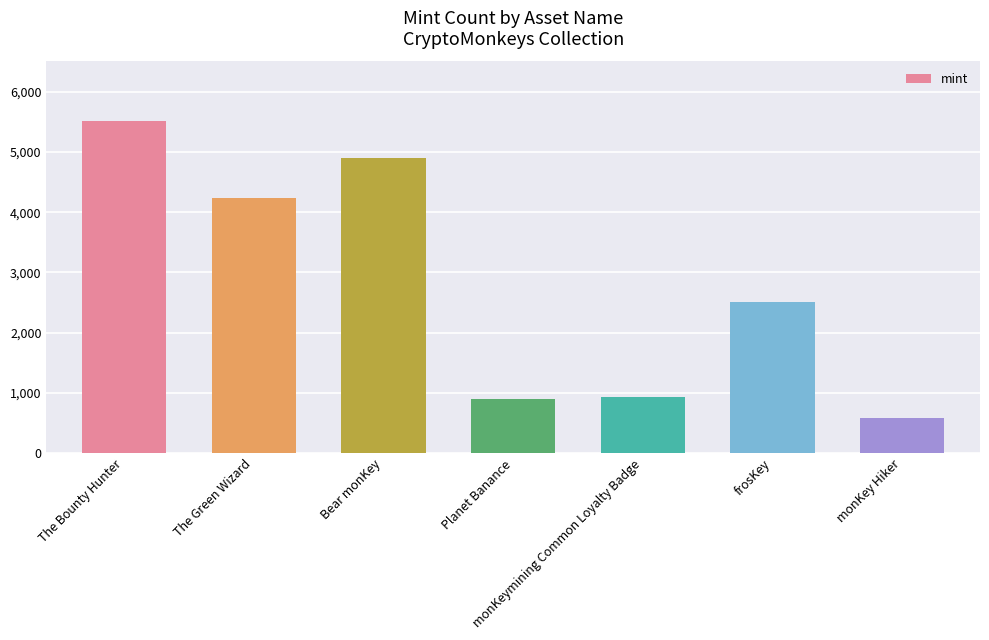

Reading left to right, list all the values displayed in this chart.

5505	4233	4892	893	930	2517	582